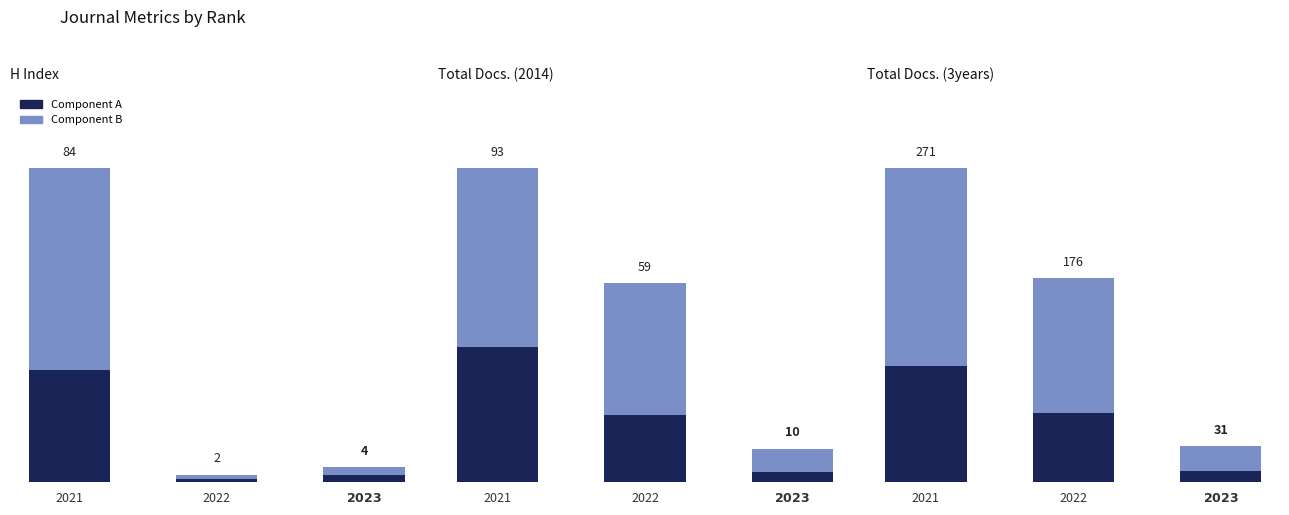

Rank the series by their maximum value, from lowest to highest.

Component A, Component B